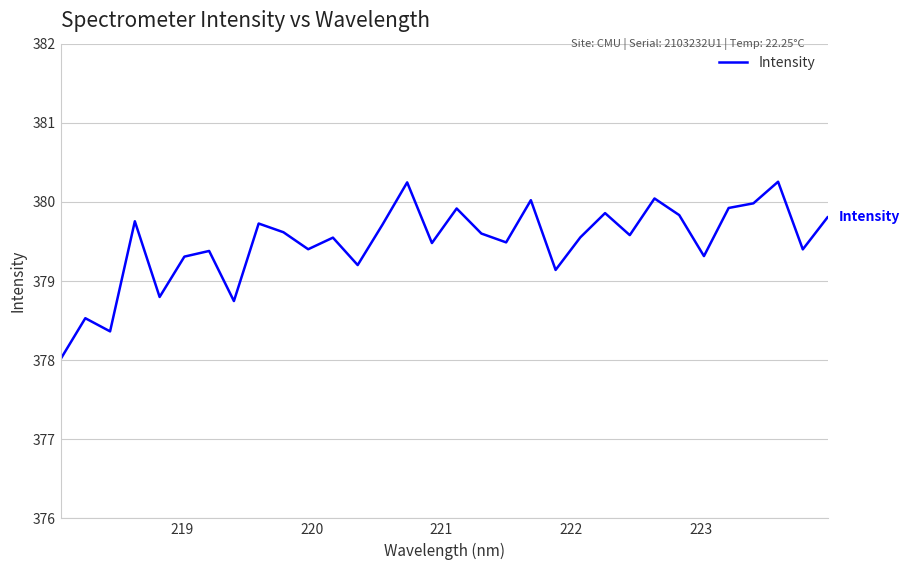

What is the difference between the maximum and minimum values?

2.2